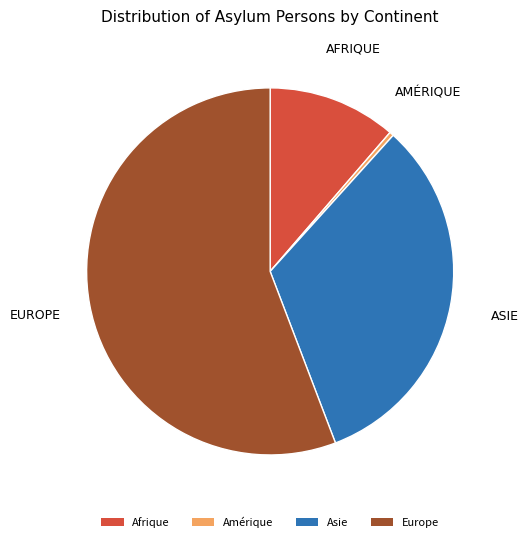

True or false: Amérique accounts for 14% of the total.

False